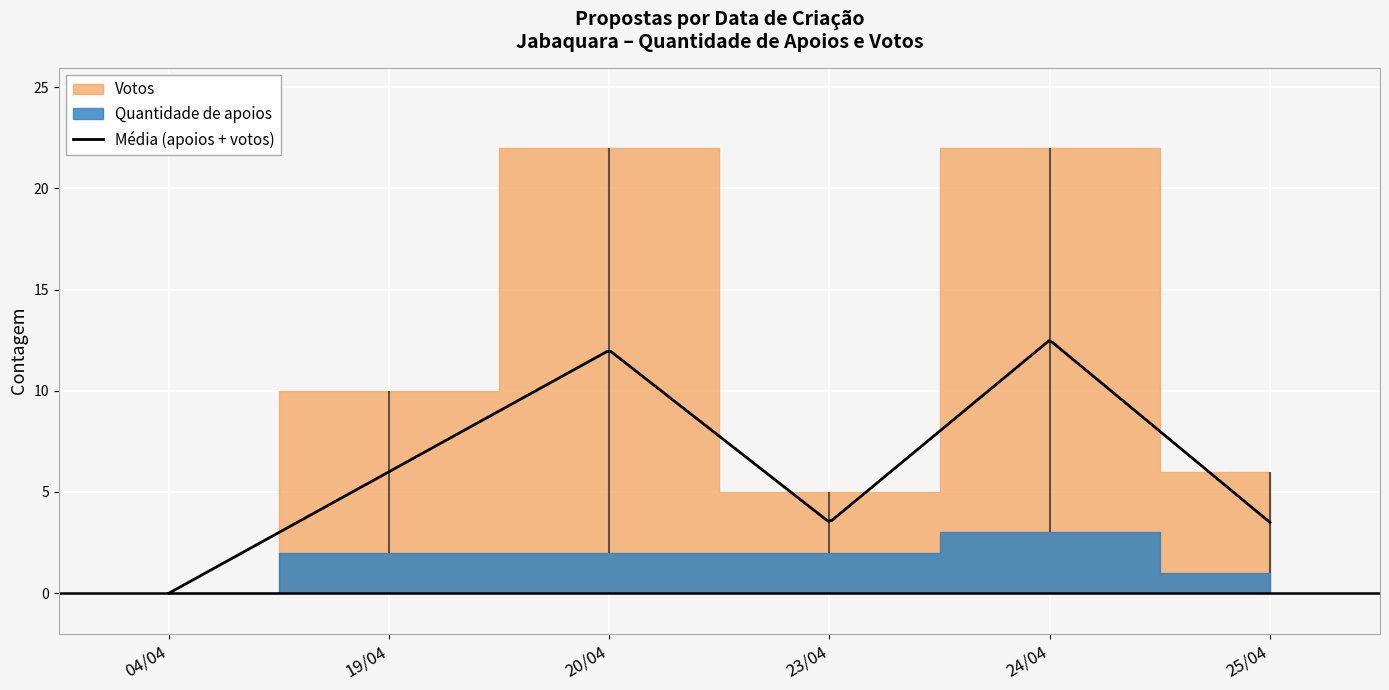

What is the label of the 4th point from the right?

20/04